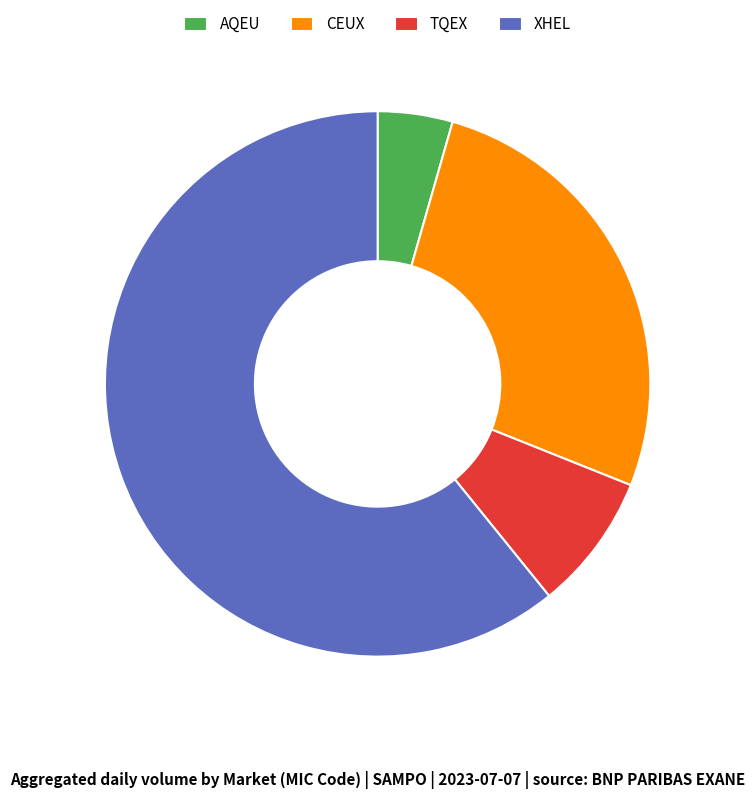

Does XHEL represent more than half of the total?

Yes